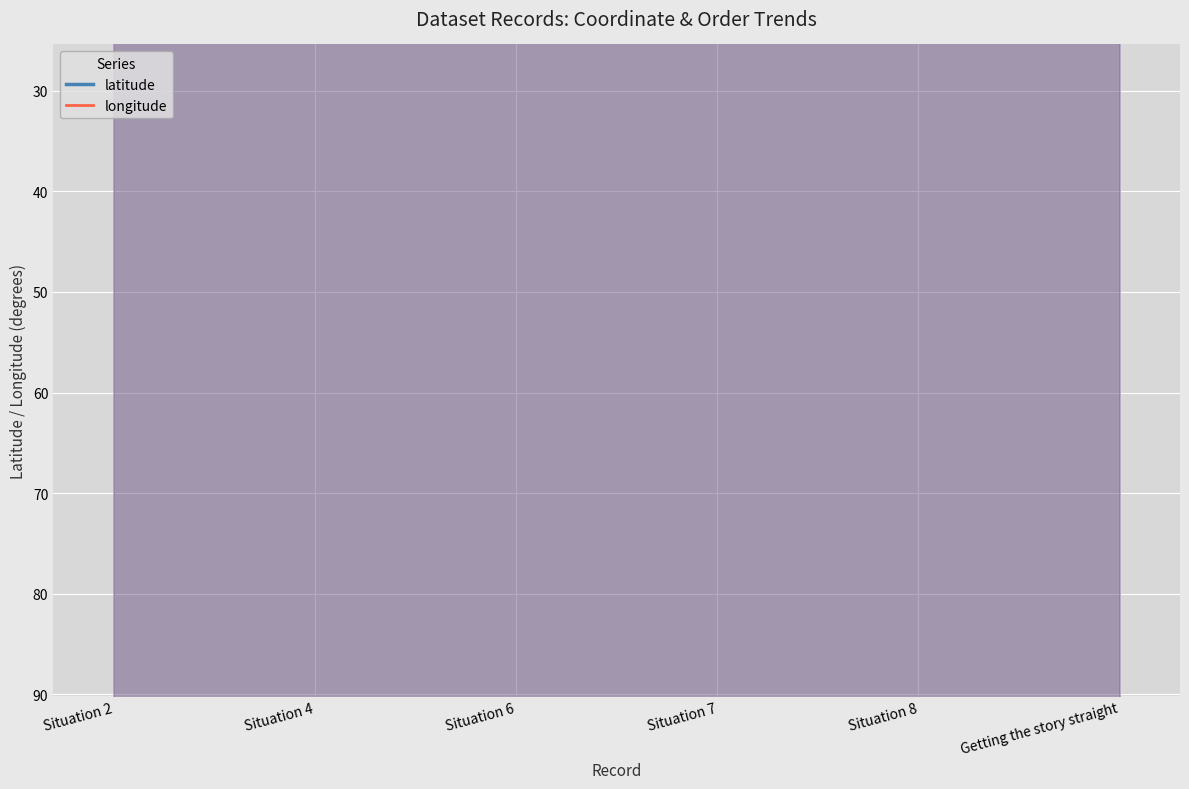

True or false: longitude and latitude cross at least once.

False